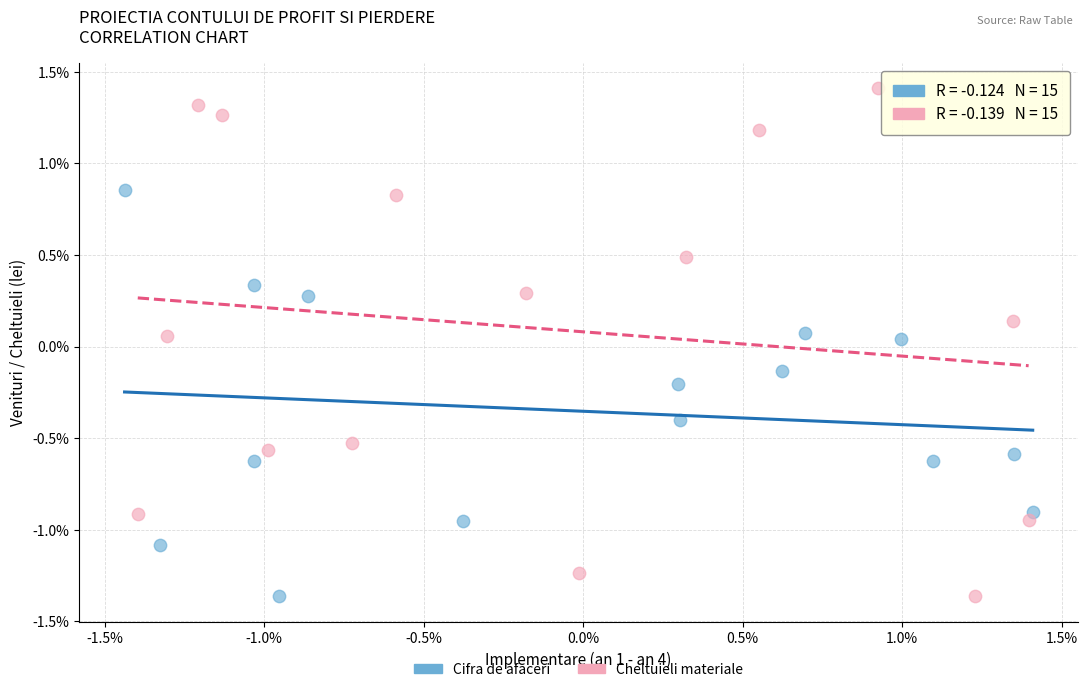

Which series reaches the maximum Y coordinate?

Cheltuieli materiale